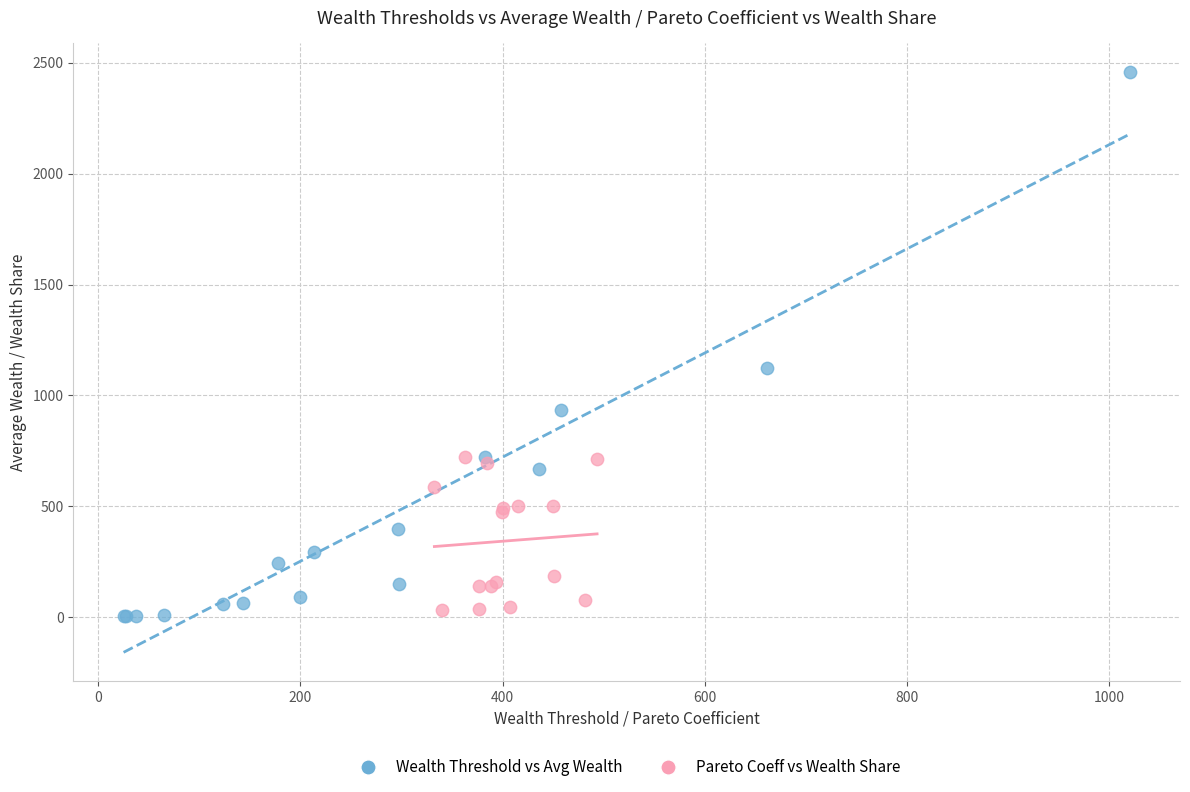

Which series has the widest spread of Y values?

Wealth Threshold vs Avg Wealth